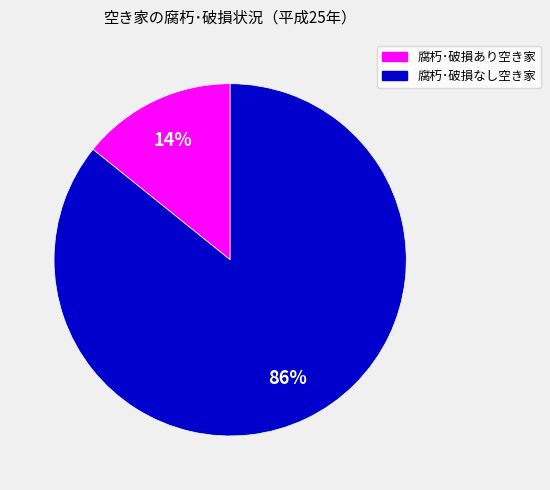

Which has a higher value, 腐朽･破損あり空き家 or 腐朽･破損なし空き家?

腐朽･破損なし空き家